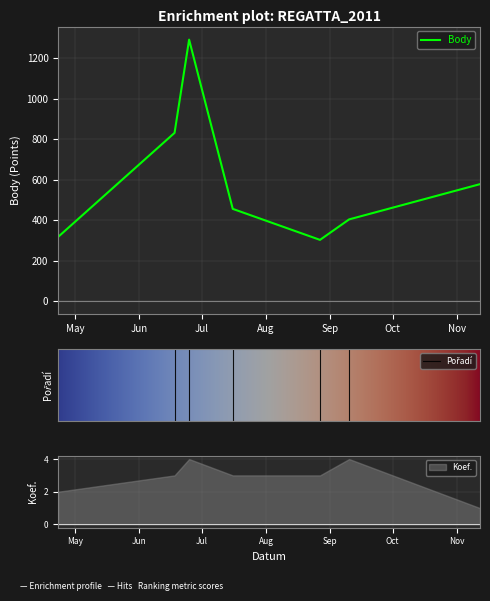

How many data points does each series have?

7